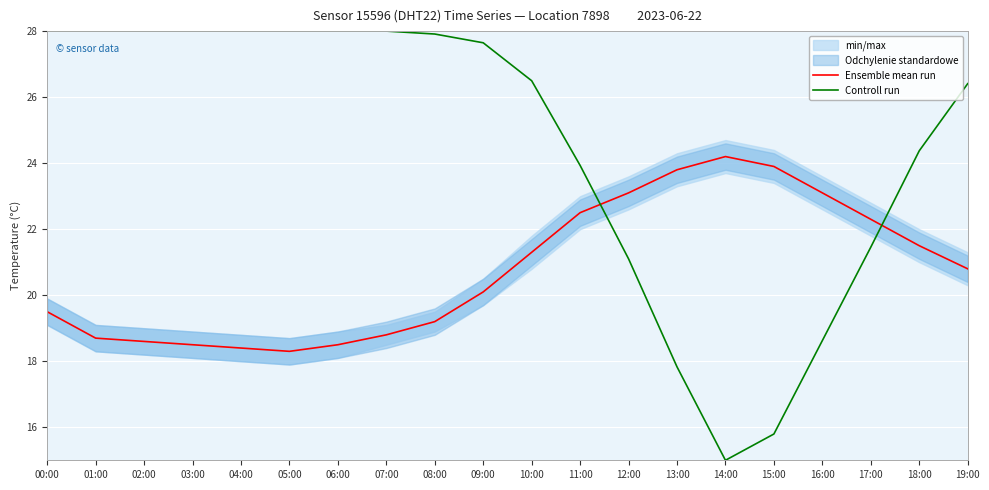

Is it true that Controll run equals 26.5 at 10:00?

True